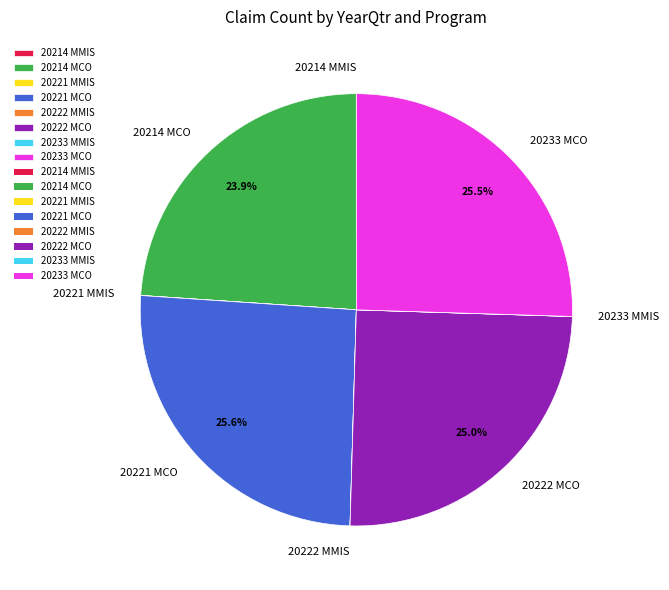

To the nearest percent, what is the difference between the largest and smallest slice percentages?

26%